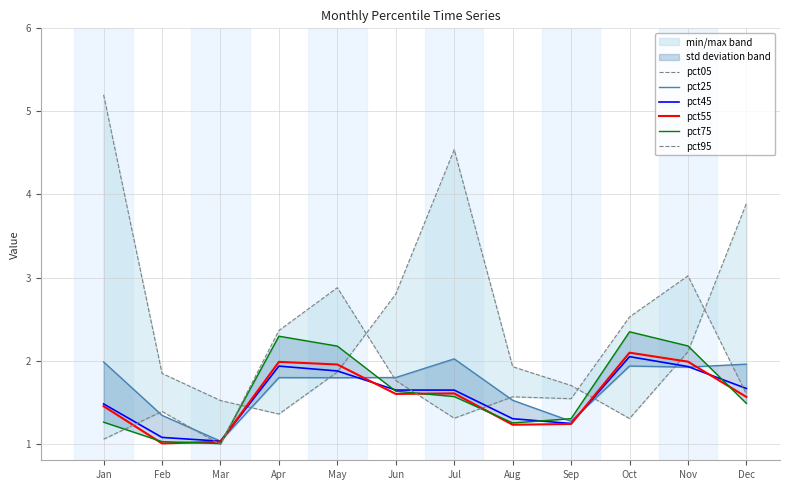

Between which two adjacent categories do pct95 and pct75 first intersect?

Jan and Feb